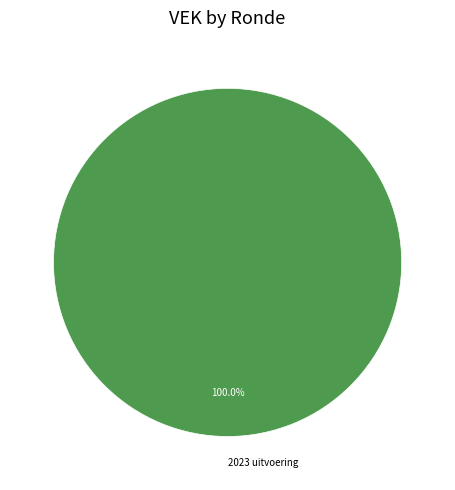

The 2023 uitvoering slice represents 91% of the pie. True or false?

False